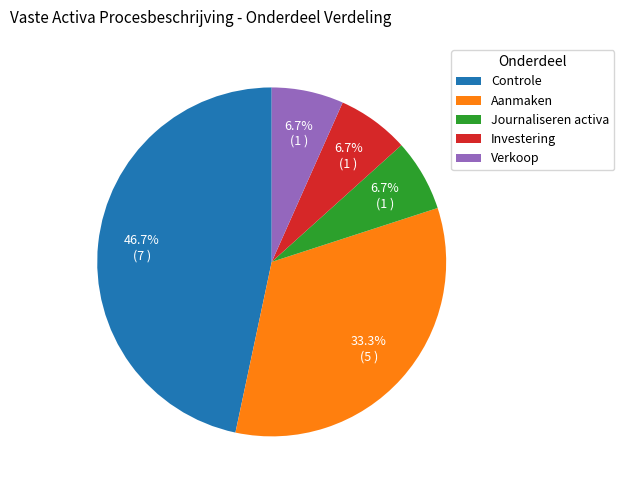

True or false: Controle accounts for 39% of the total.

False